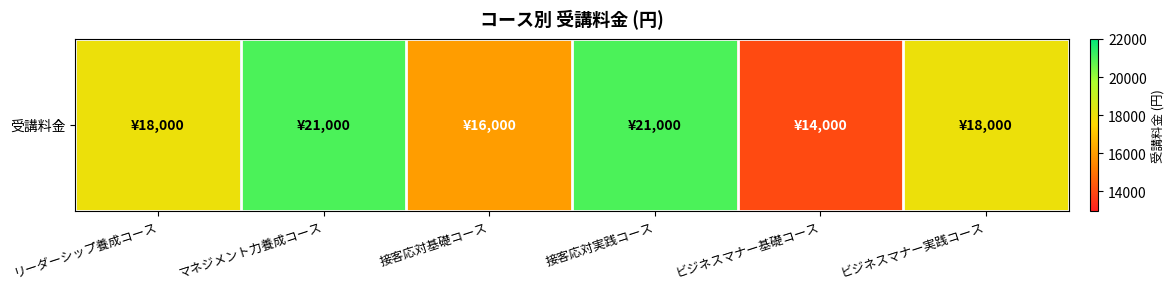

How many series are shown in this chart?

1